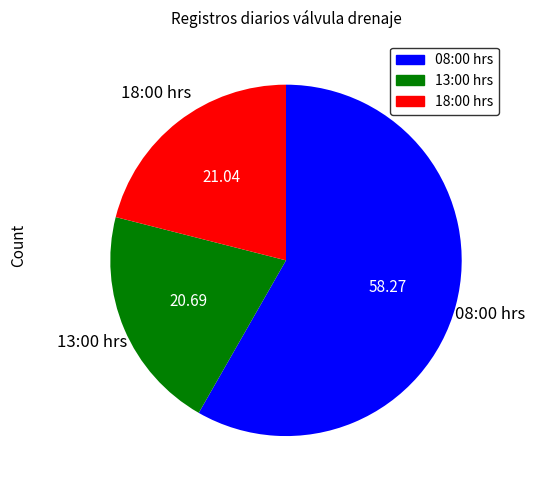

Count the number of slices in the pie.

3